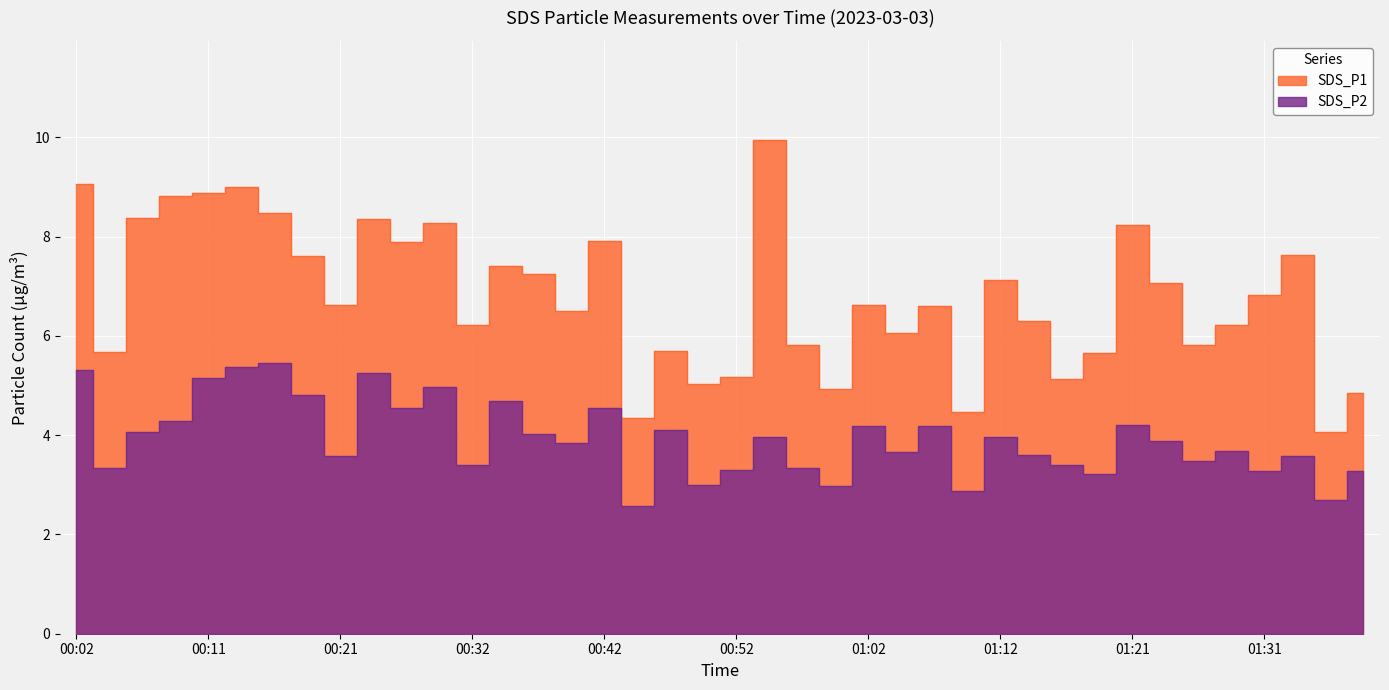

List the series in order of their overall mean, lowest first.

SDS_P2, SDS_P1